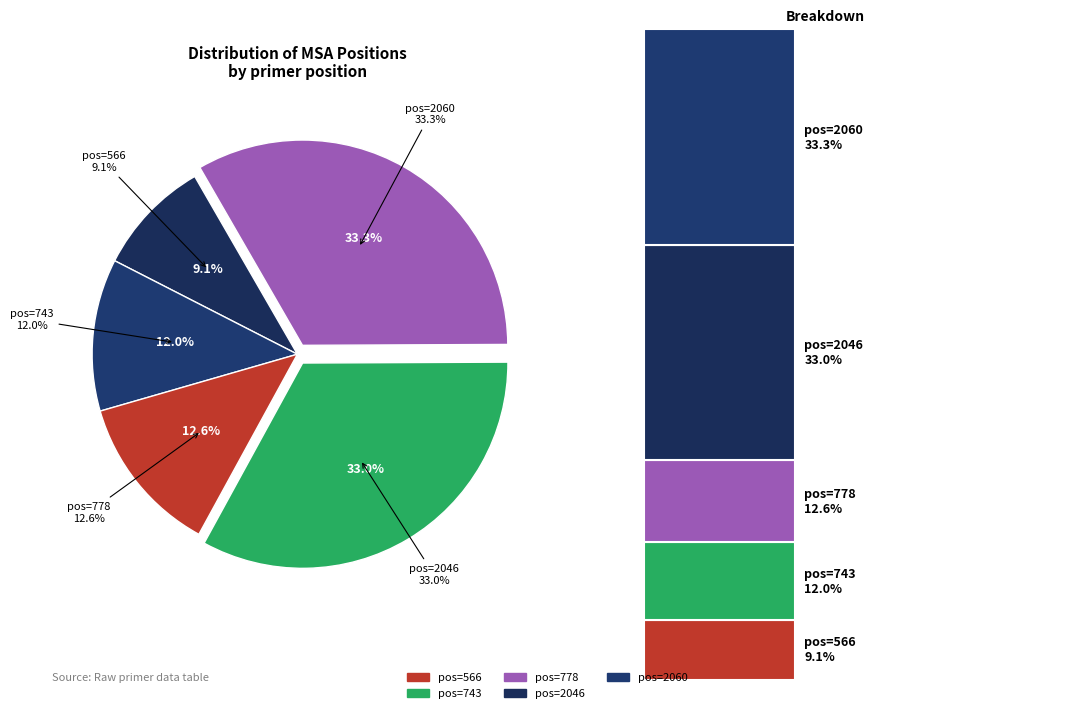

Is there any slice that represents more than half of the pie?

No